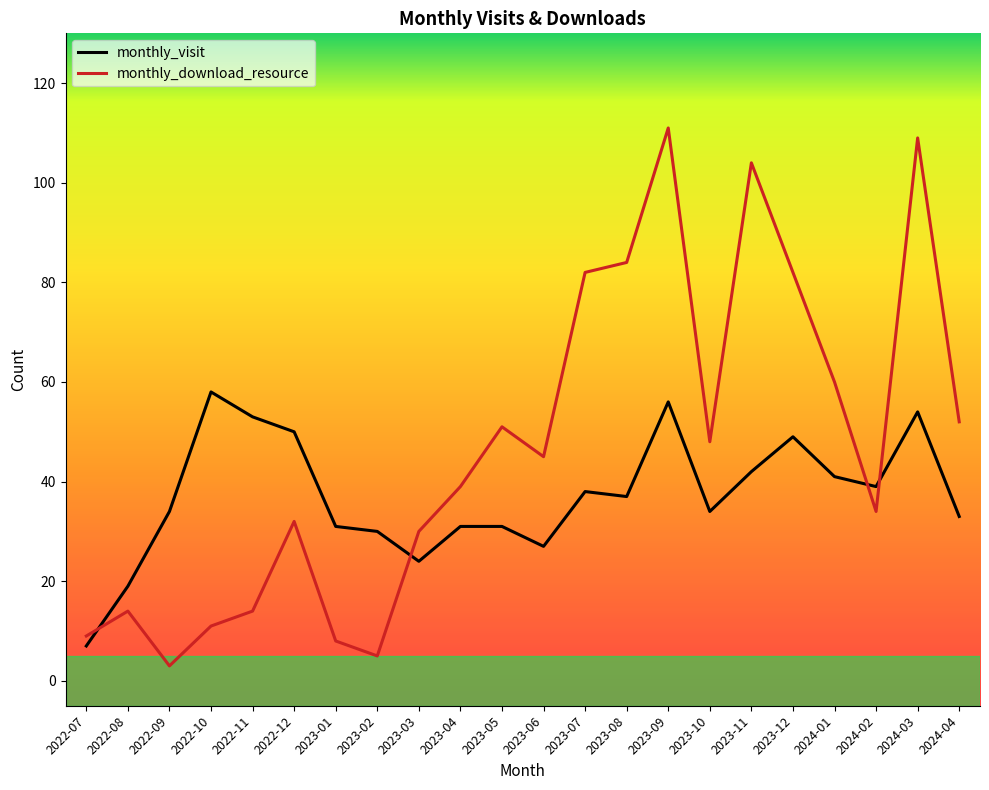

True or false: monthly_download_resource has a value of 2 at 2023-01.

False